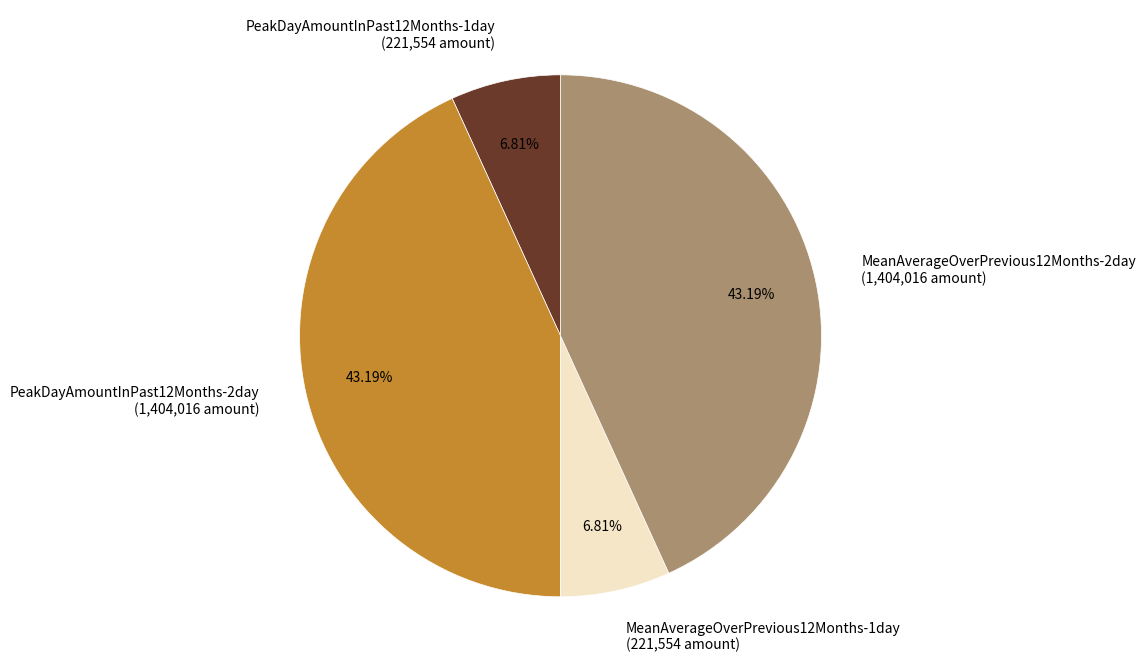

To the nearest percent, what percentage of the pie is MeanAverageOverPrevious12Months-1day?

7%